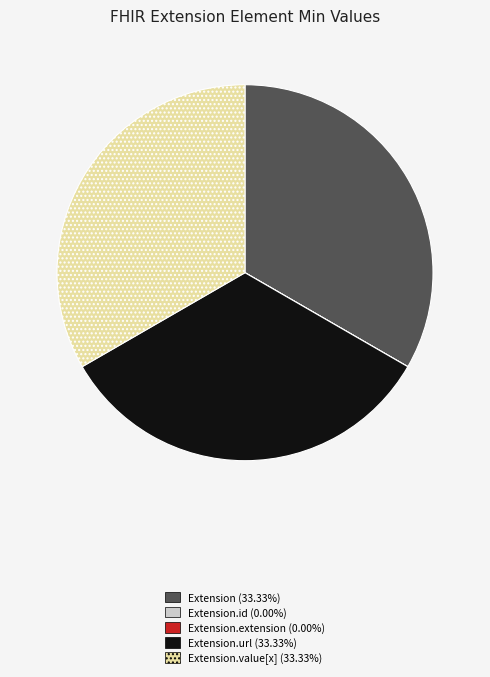

Does any single category account for the majority?

No